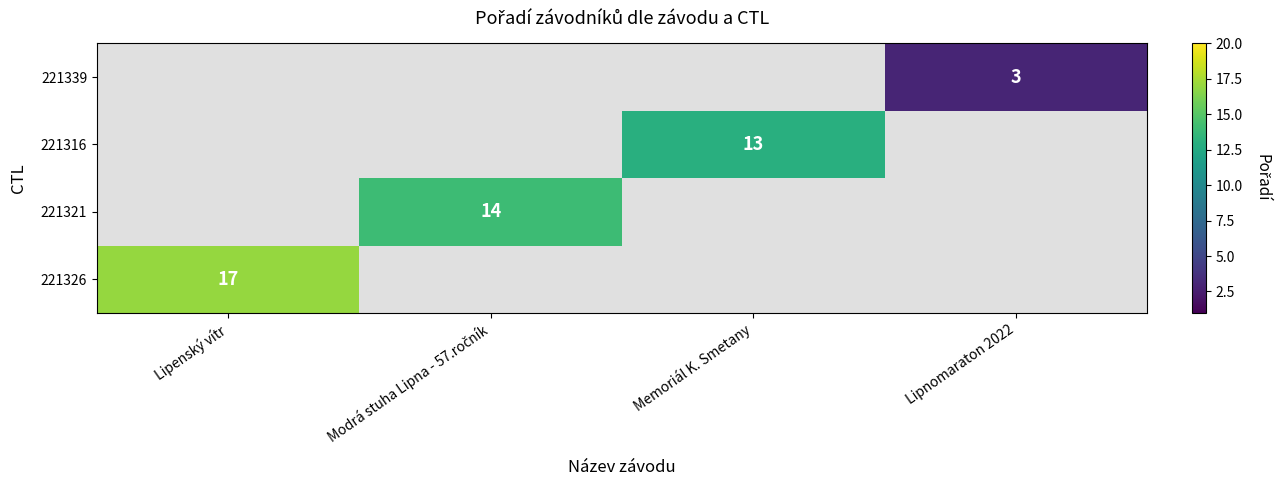

The 221316 series shows 23 at Memoriál K. Smetany. True or false?

False